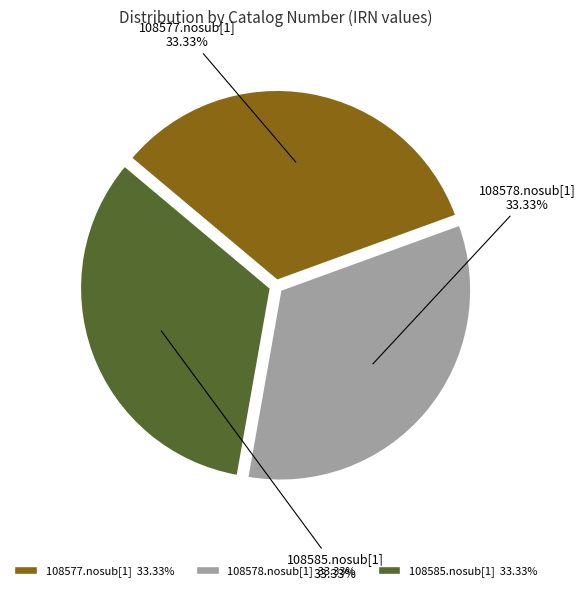

Does 108585.nosub[1] account for over 50% of the chart?

No